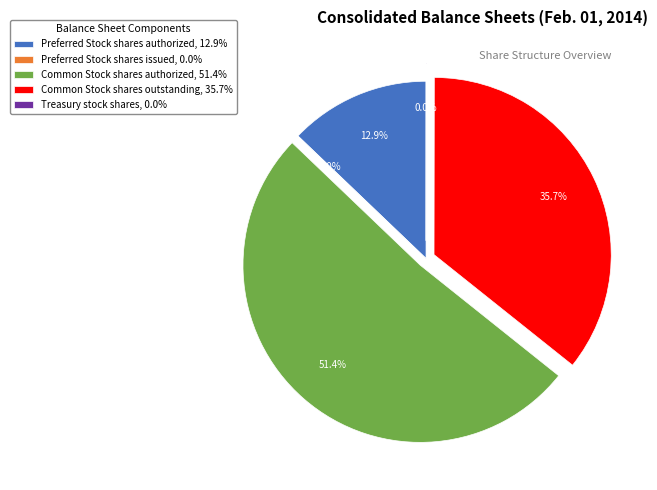

Which slice is the smallest?

Preferred Stock shares issued